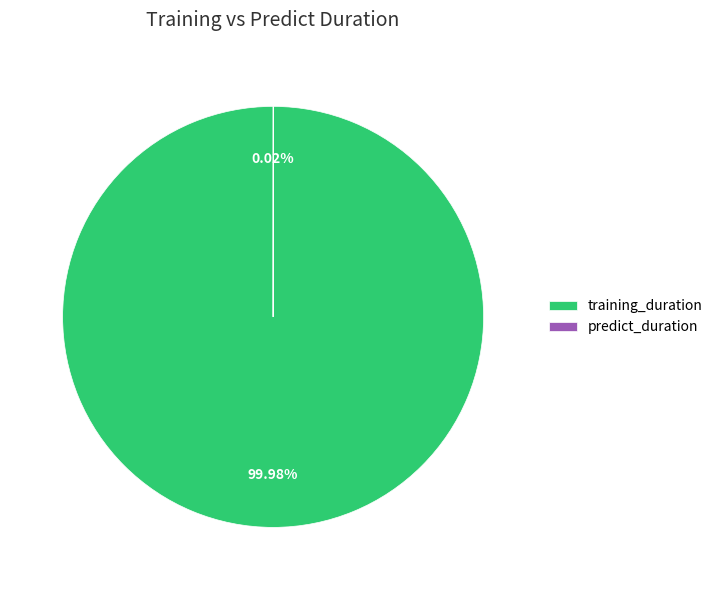

Which category accounts for the majority?

training_duration